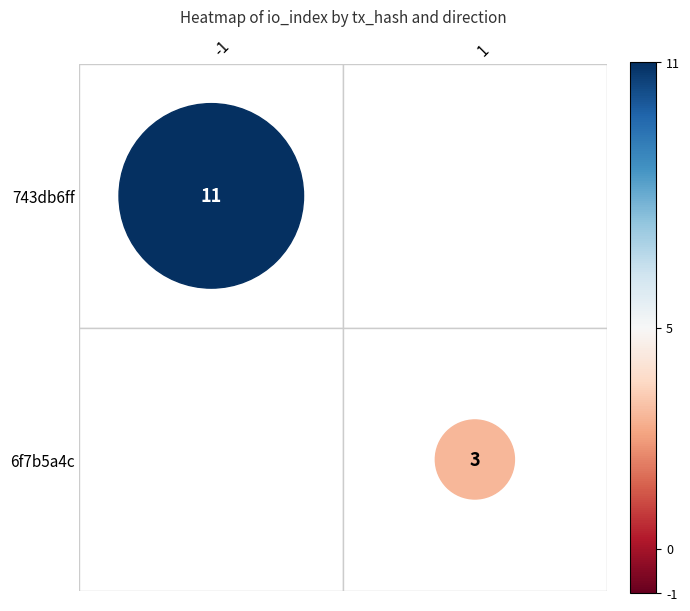

Which has a higher value, 0 or 1?

1